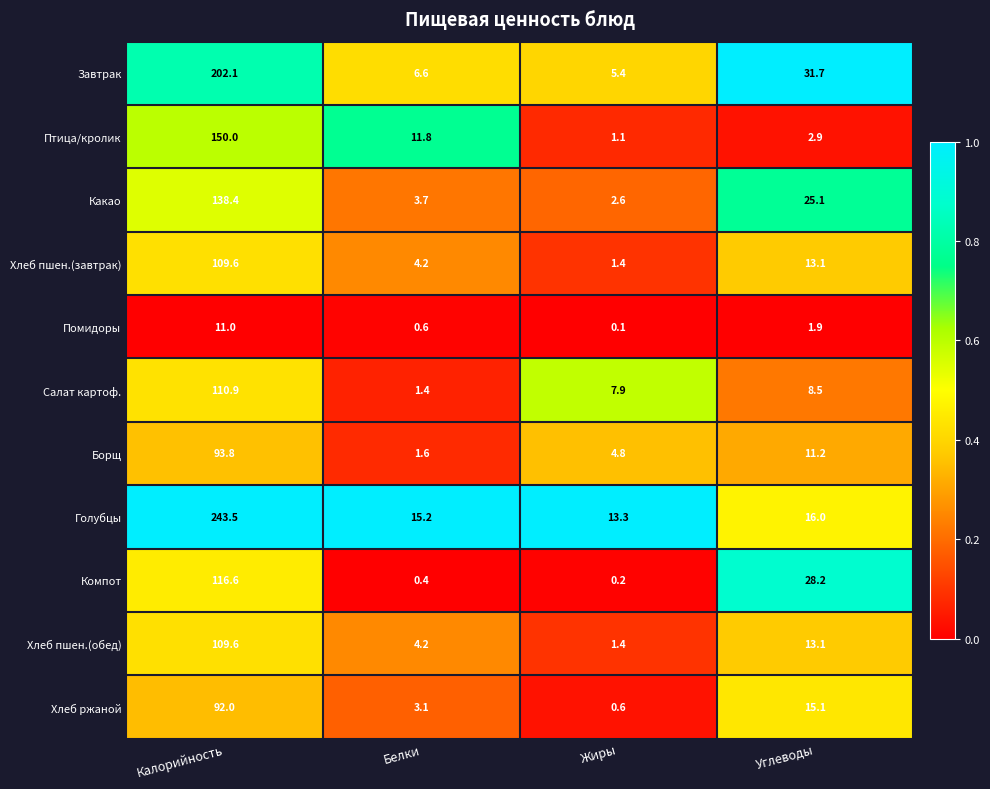

Rank the categories by Какао value from highest to lowest.

Калорийность, Углеводы, Белки, Жиры